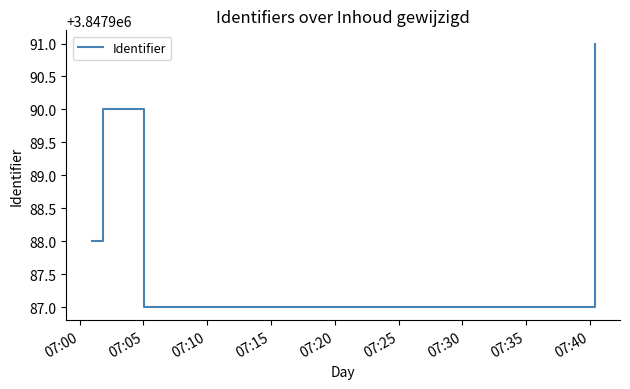

How many interior local valleys (lower than both neighbors) does the data have?

1